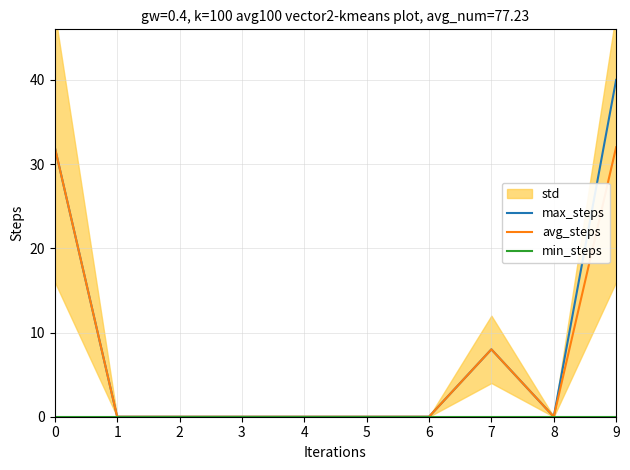

Rank the categories by min_steps value from highest to lowest.

0, 1, 2, 3, 4, 5, 6, 7, 8, 9